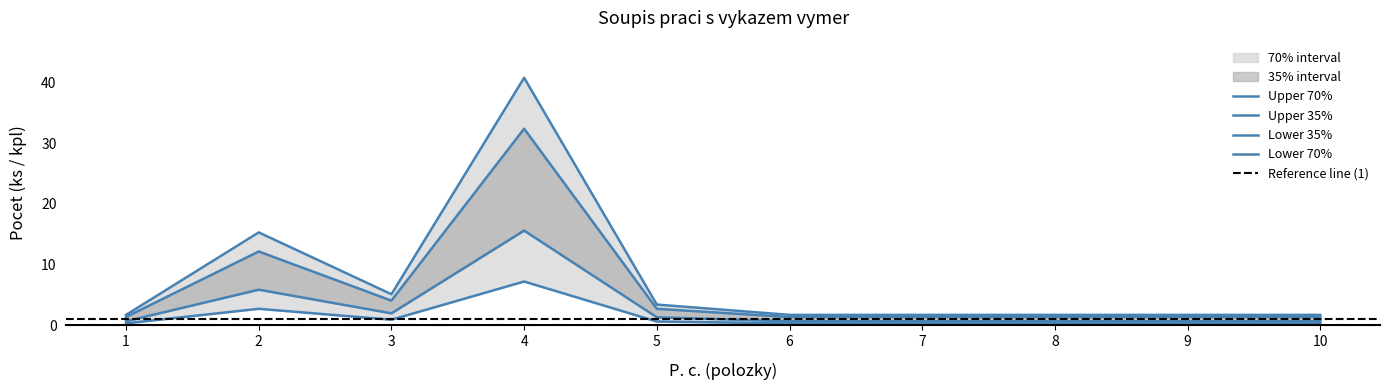

At which category does the chart reach its minimum across all series?

1